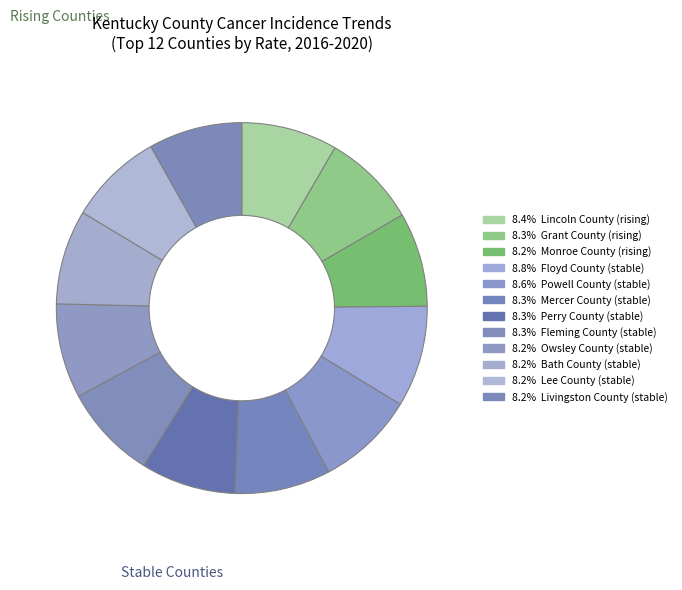

Which slice is the largest?

stable